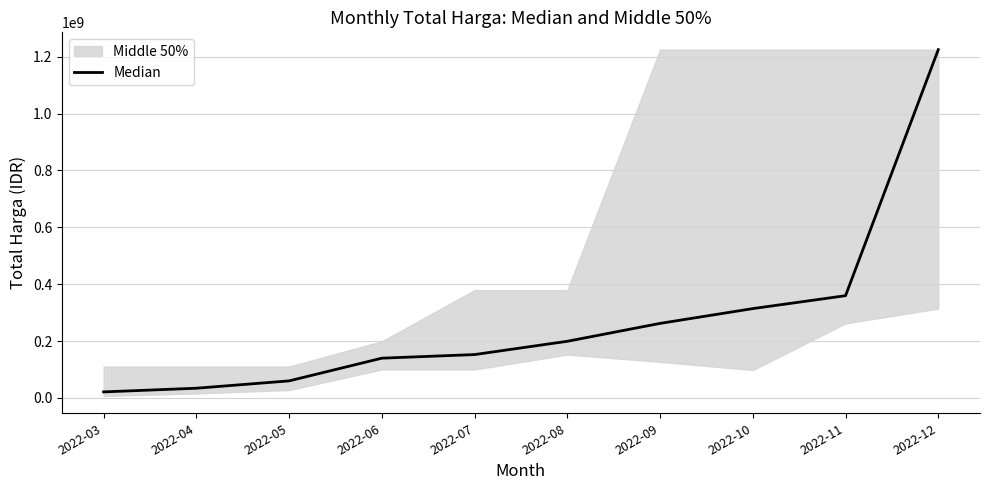

Is it true that the value at 2022-08 is 199200000?

True